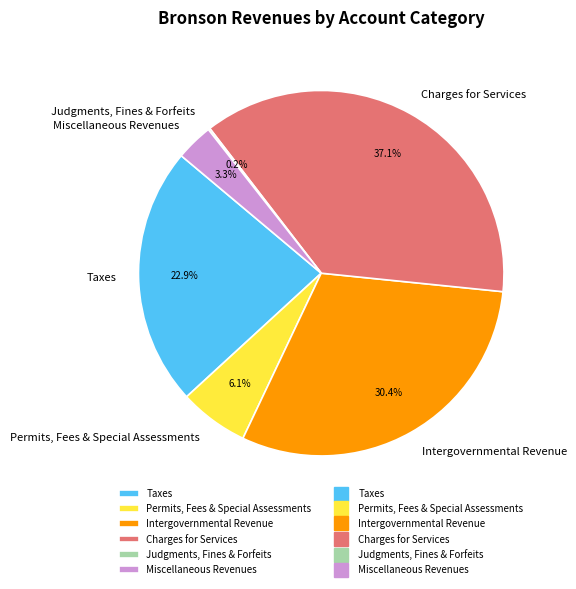

What portion of the pie excludes Permits, Fees & Special Assessments?

93.9%